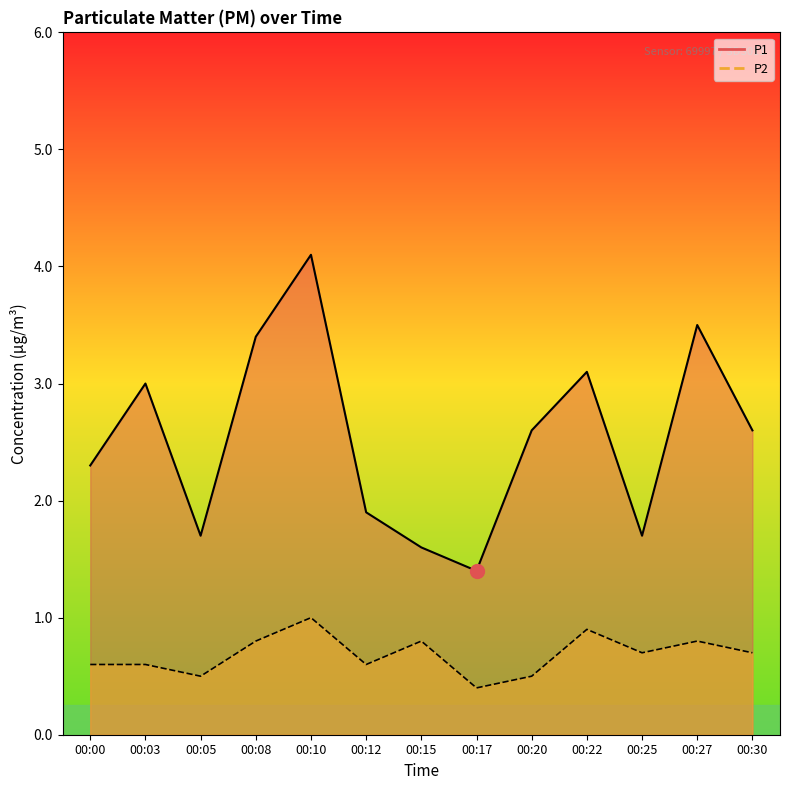

True or false: P1 has a value of 2.3 at 00:00.

True